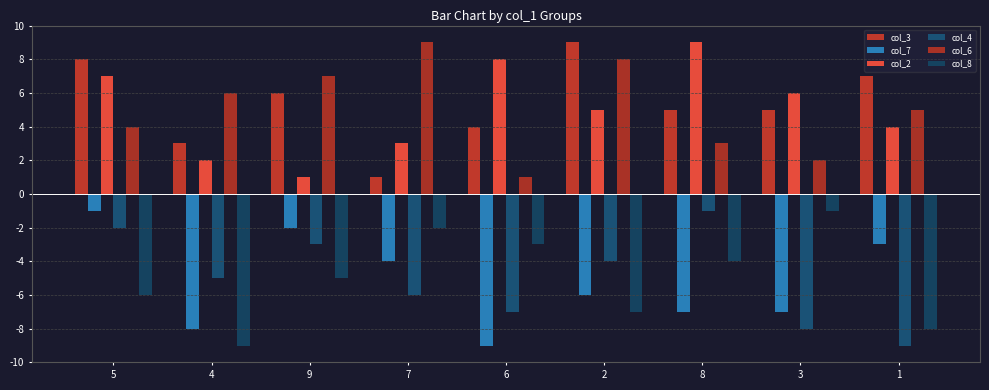

Count the number of data series in this chart.

6